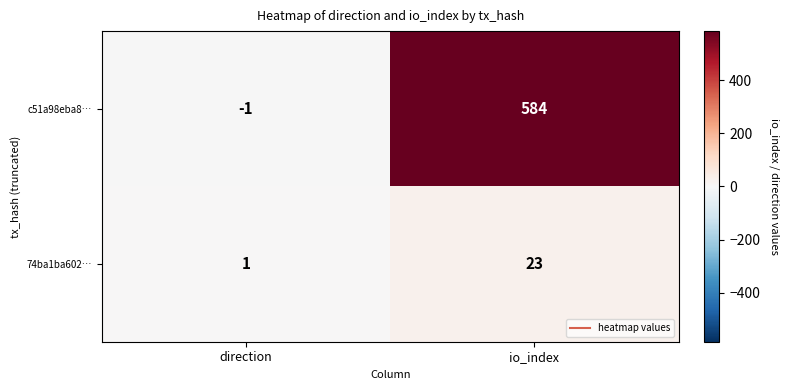

Which category has the highest value across all series?

io_index